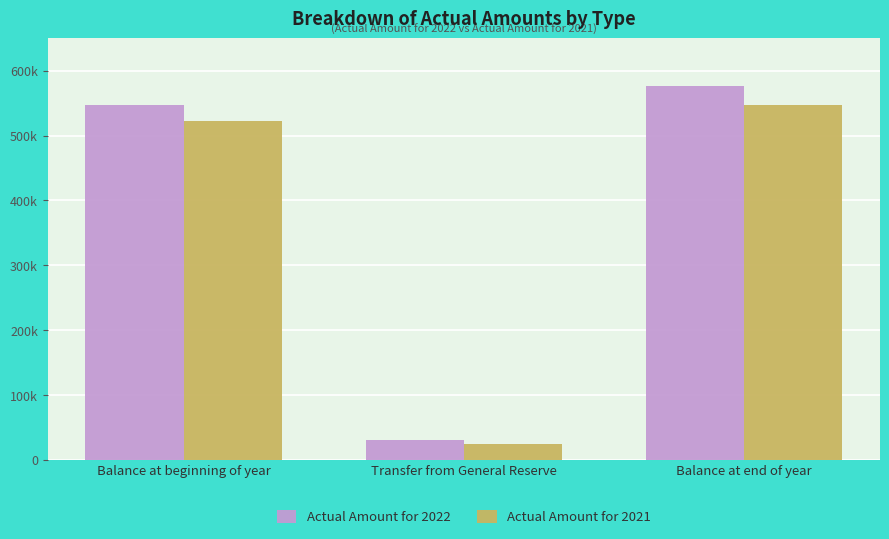

What are all the series names shown in the legend?

Actual Amount for 2022, Actual Amount for 2021